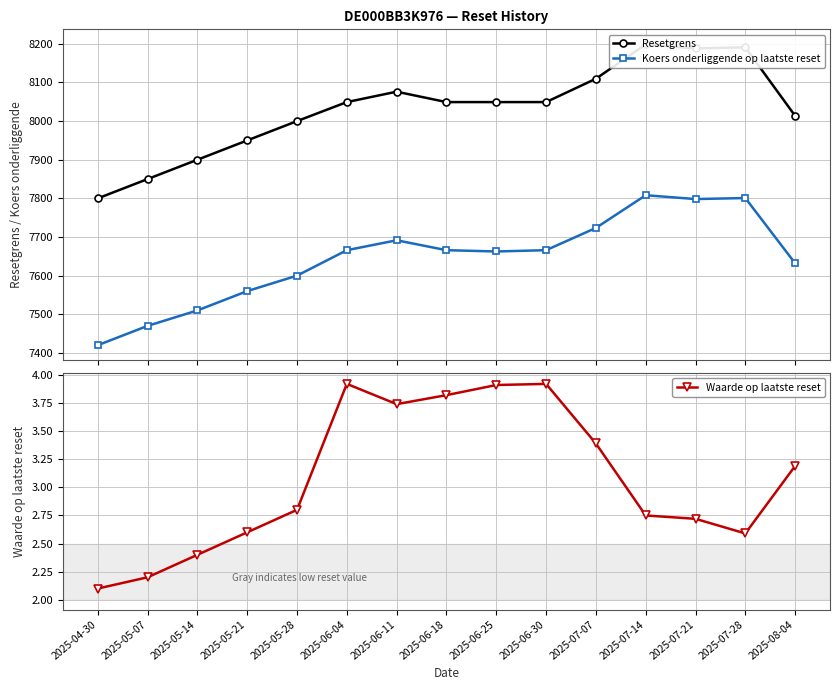

In Resetgrens, how many points are higher than both neighbors (excluding endpoints)?

3